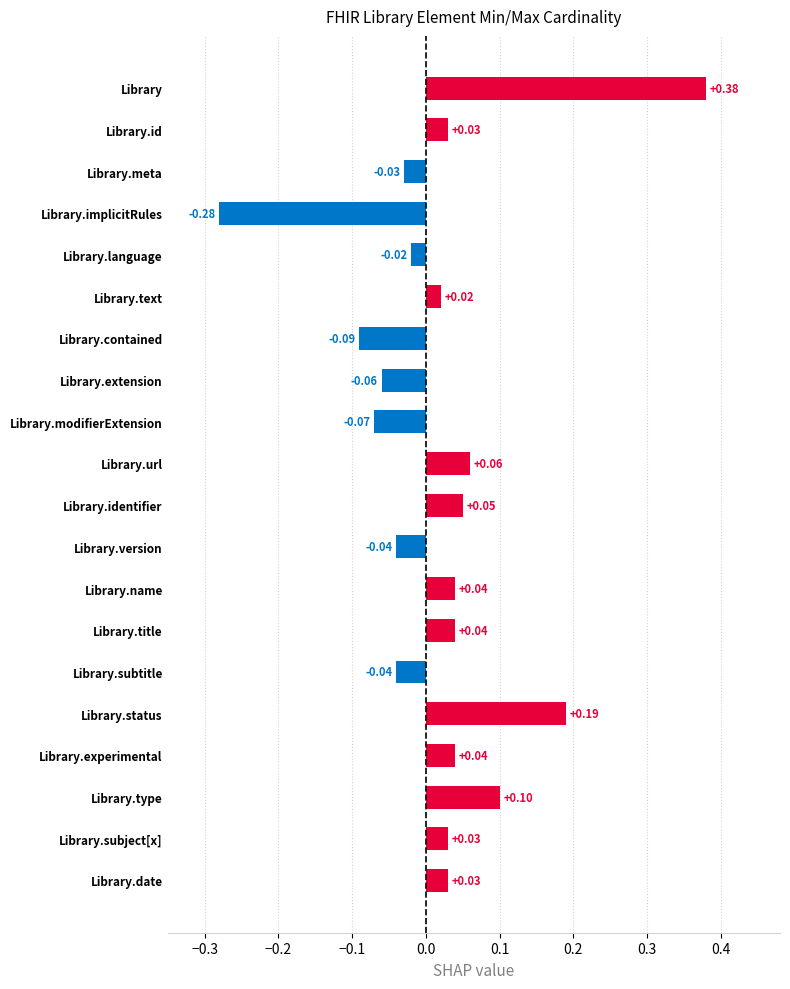

At which label is the value closest to 0?

Library.language